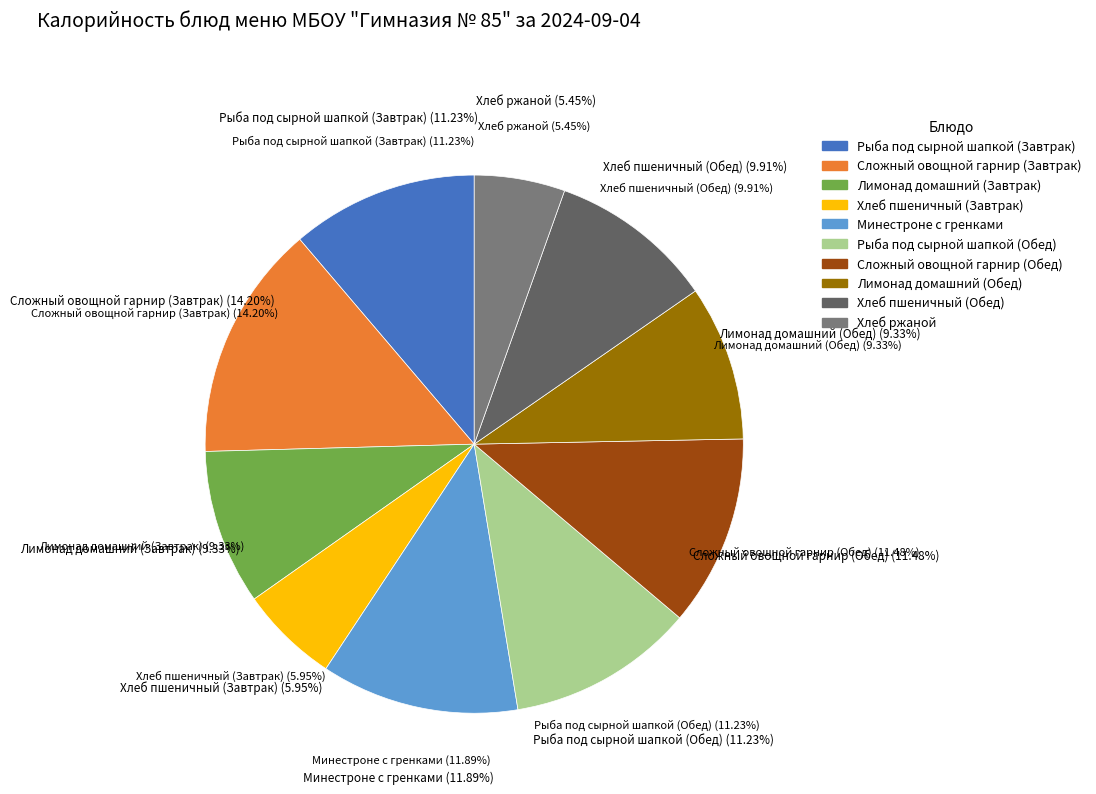

Rank the categories by value from highest to lowest.

Сложный овощной гарнир (Завтрак), Минестроне с гренками, Сложный овощной гарнир (Обед), Рыба под сырной шапкой (Завтрак), Рыба под сырной шапкой (Обед), Хлеб пшеничный (Обед), Лимонад домашний (Завтрак), Лимонад домашний (Обед), Хлеб пшеничный (Завтрак), Хлеб ржаной